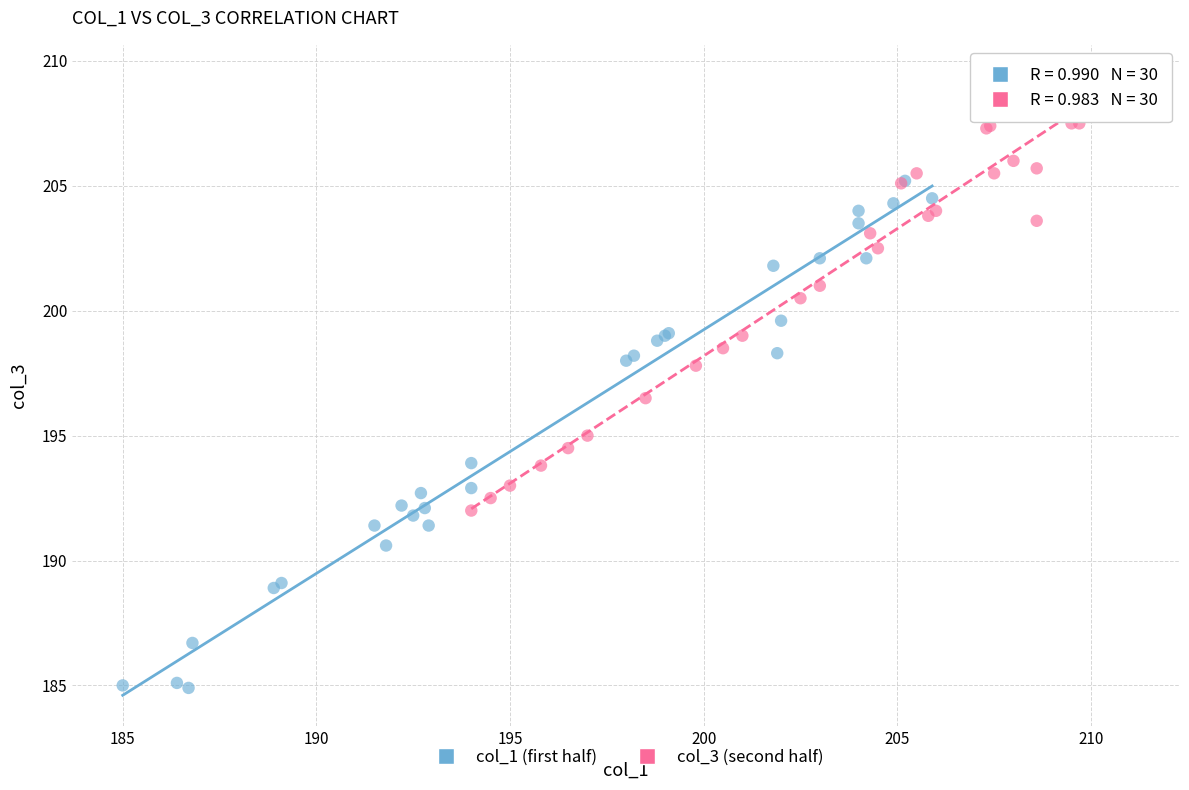

Which series contains the lowest Y value?

col_1 (first half)